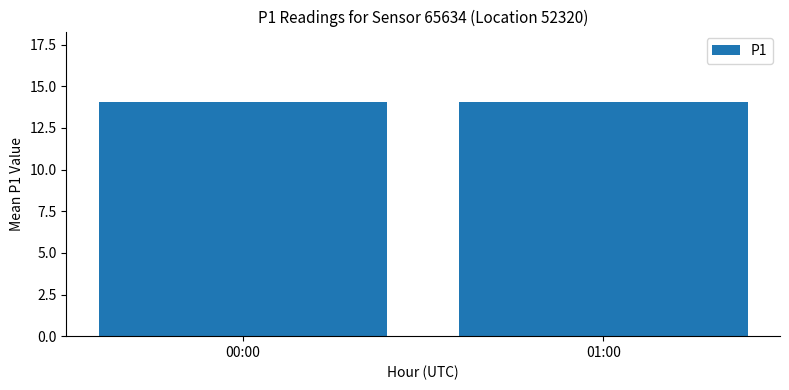

What is the maximum value shown in the chart?

14.1